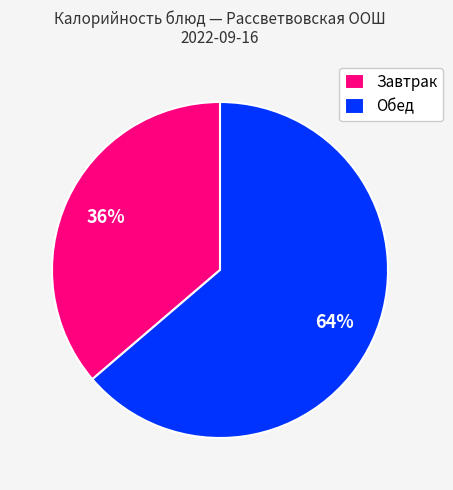

The Обед slice represents 53% of the pie. True or false?

False